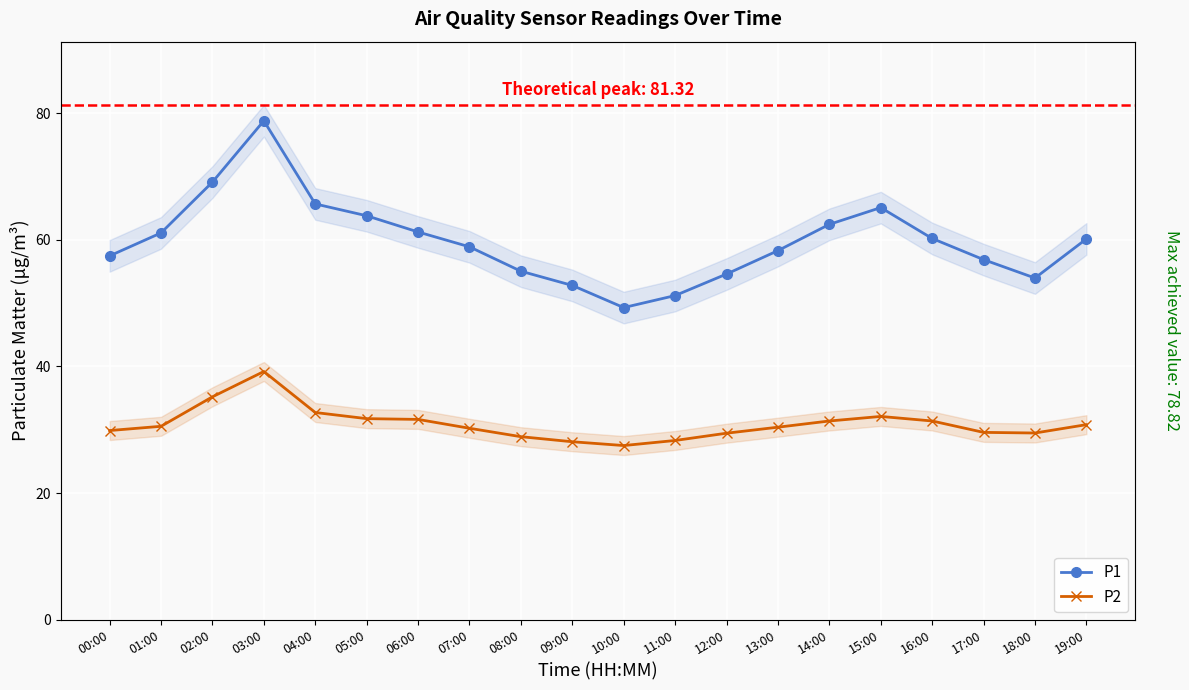

True or false: P1 has more than 0 interior local peaks.

True